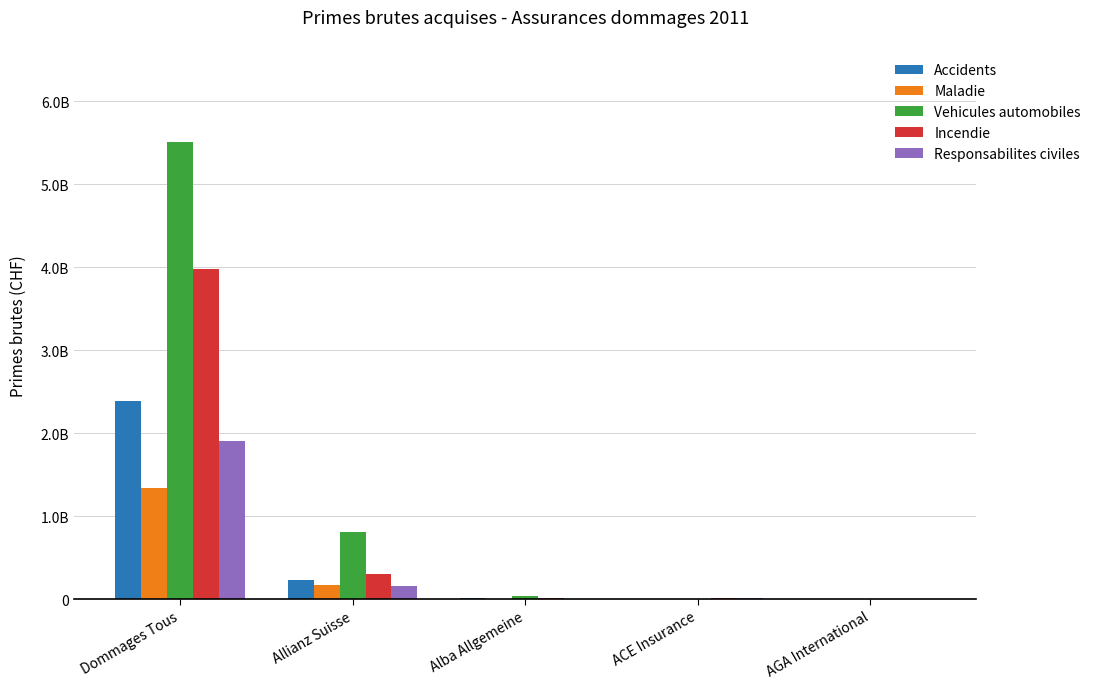

Reading left to right, transcribe all the data shown in this chart.

Accidents: 2386195490	232012721	9331004	6092041	2262315
Maladie: 1340839180	168668656	4864586	1199087	2644793
Vehicules automobiles: 5505898811	815001327	40505060	0	0
Incendie: 3981391073	303943727	11176253	11851932	7004909
Responsabilites civiles: 1903610979	162983596	6573698	13248770	578474